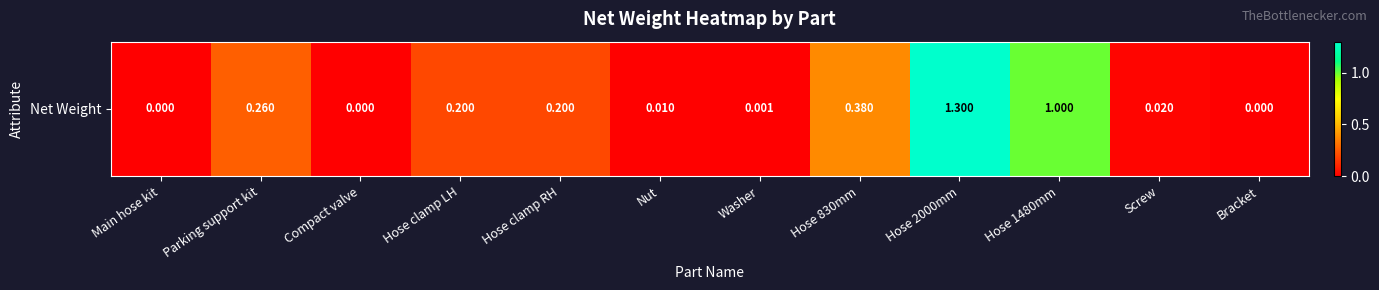

The chart shows a value of -0.6 at Main hose kit. True or false?

False